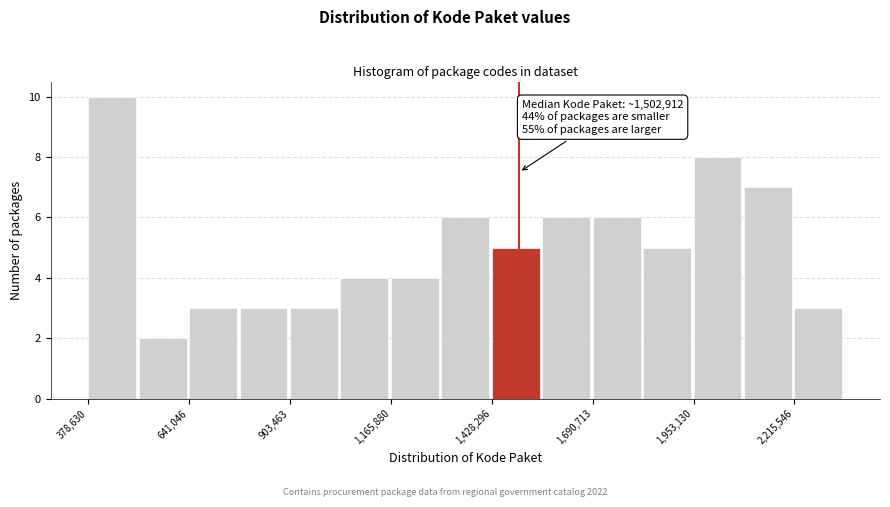

Around what value on the x-axis is the tallest bar? Give the approximate position of its centre, as read against the axis.

450000